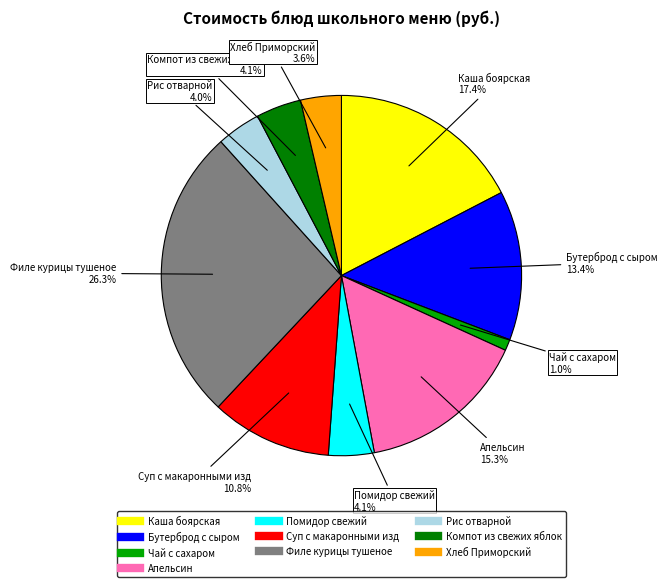

Does Компот из свежих яблок account for over 50% of the chart?

No